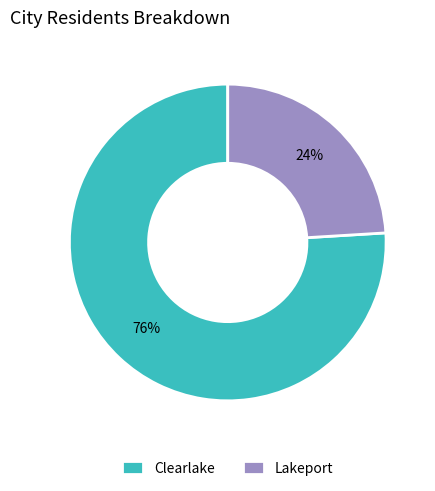

Rank the categories by value from lowest to highest.

Lakeport, Clearlake